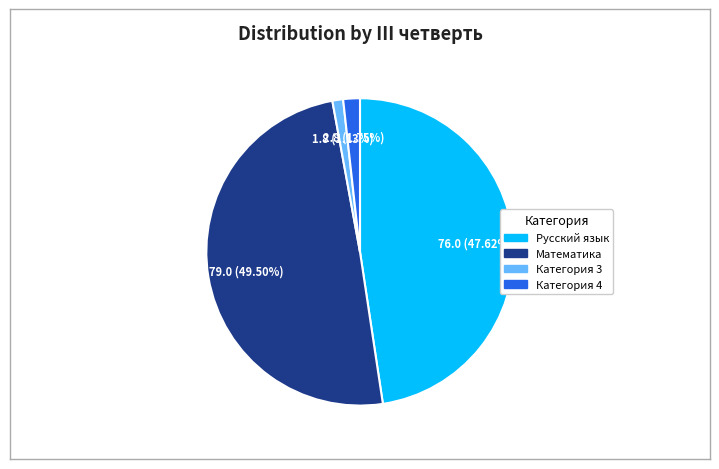

True or false: Математика accounts for 55% of the total.

False